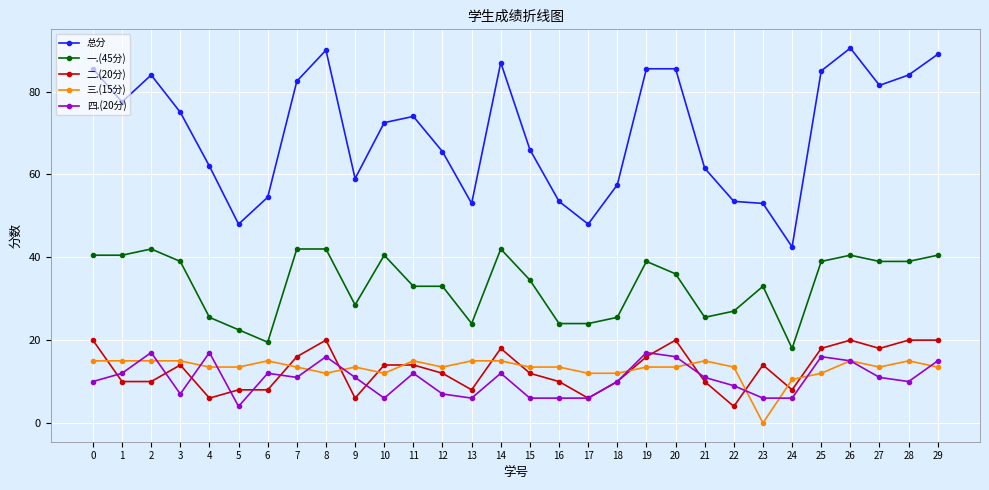

Which series changed the most between 8 and 23?

总分